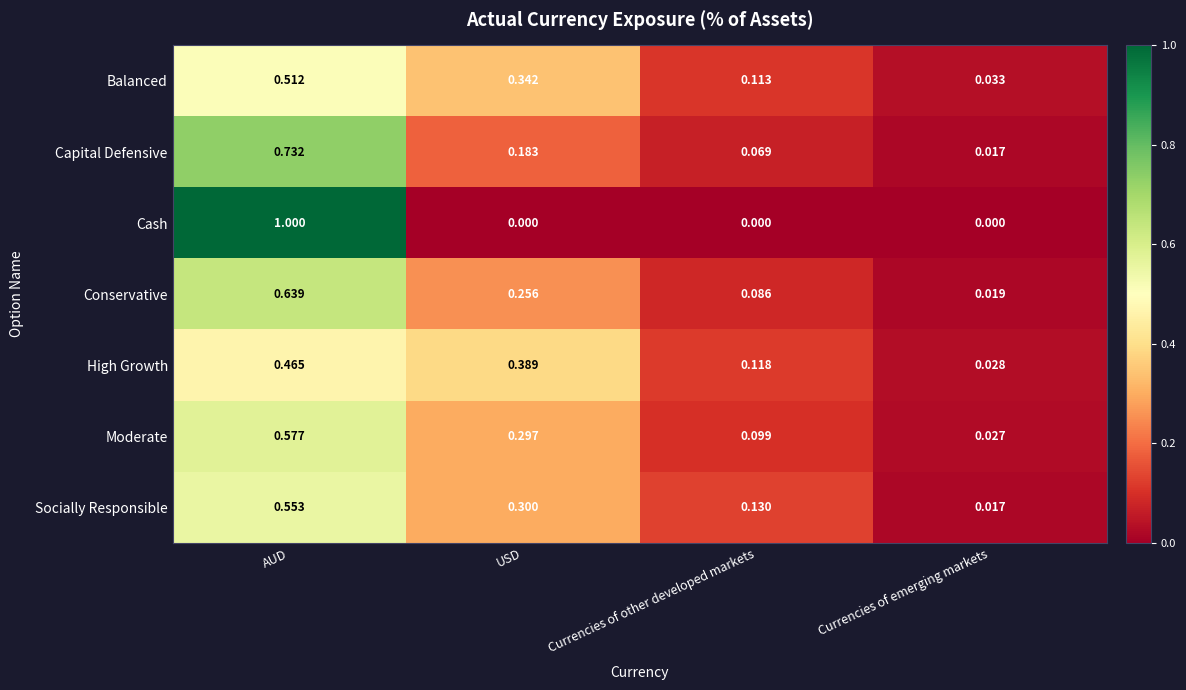

Rank the categories by Capital Defensive value from highest to lowest.

AUD, USD, Currencies of other developed markets, Currencies of emerging markets